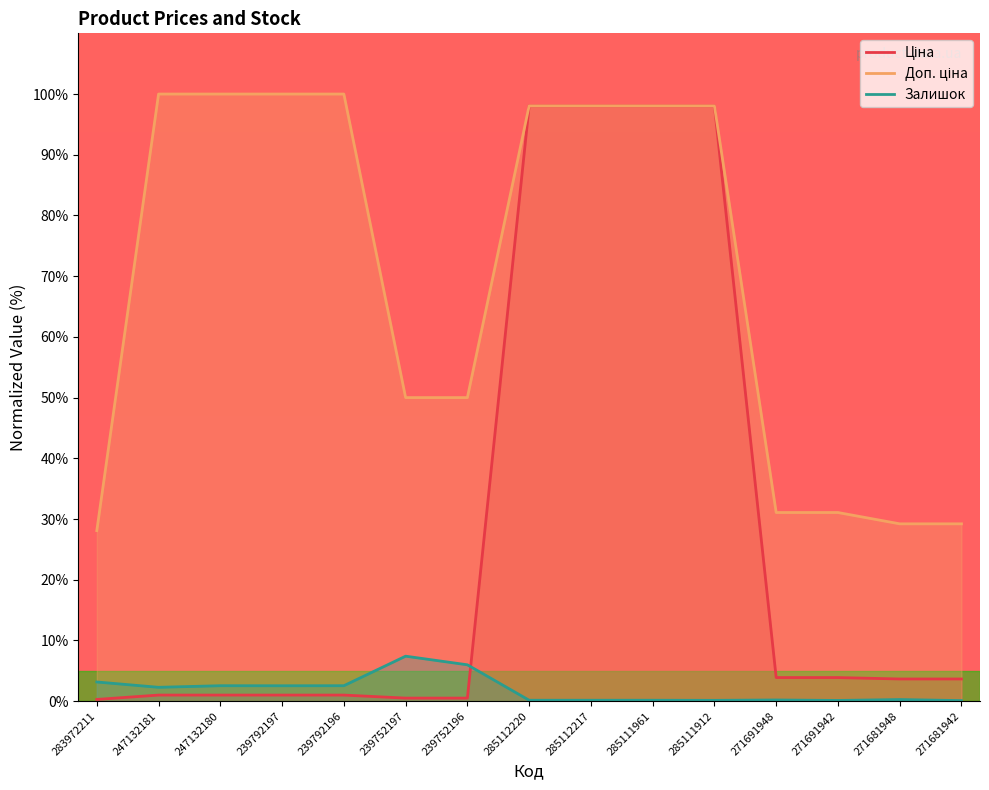

Is it true that Залишок equals 0.2 at 285111961?

False